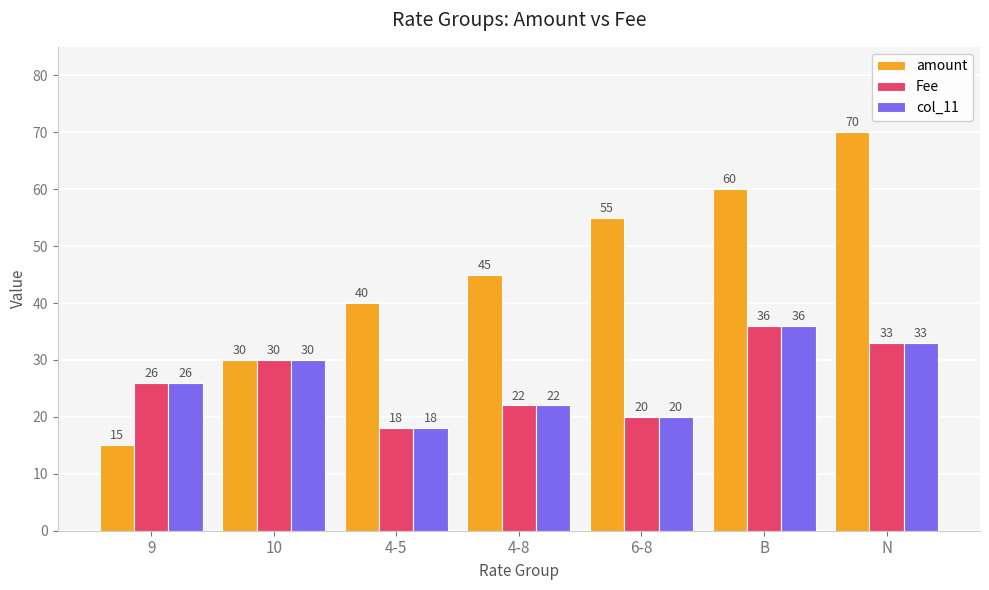

What are all the series names shown in the legend?

amount, Fee, col_11